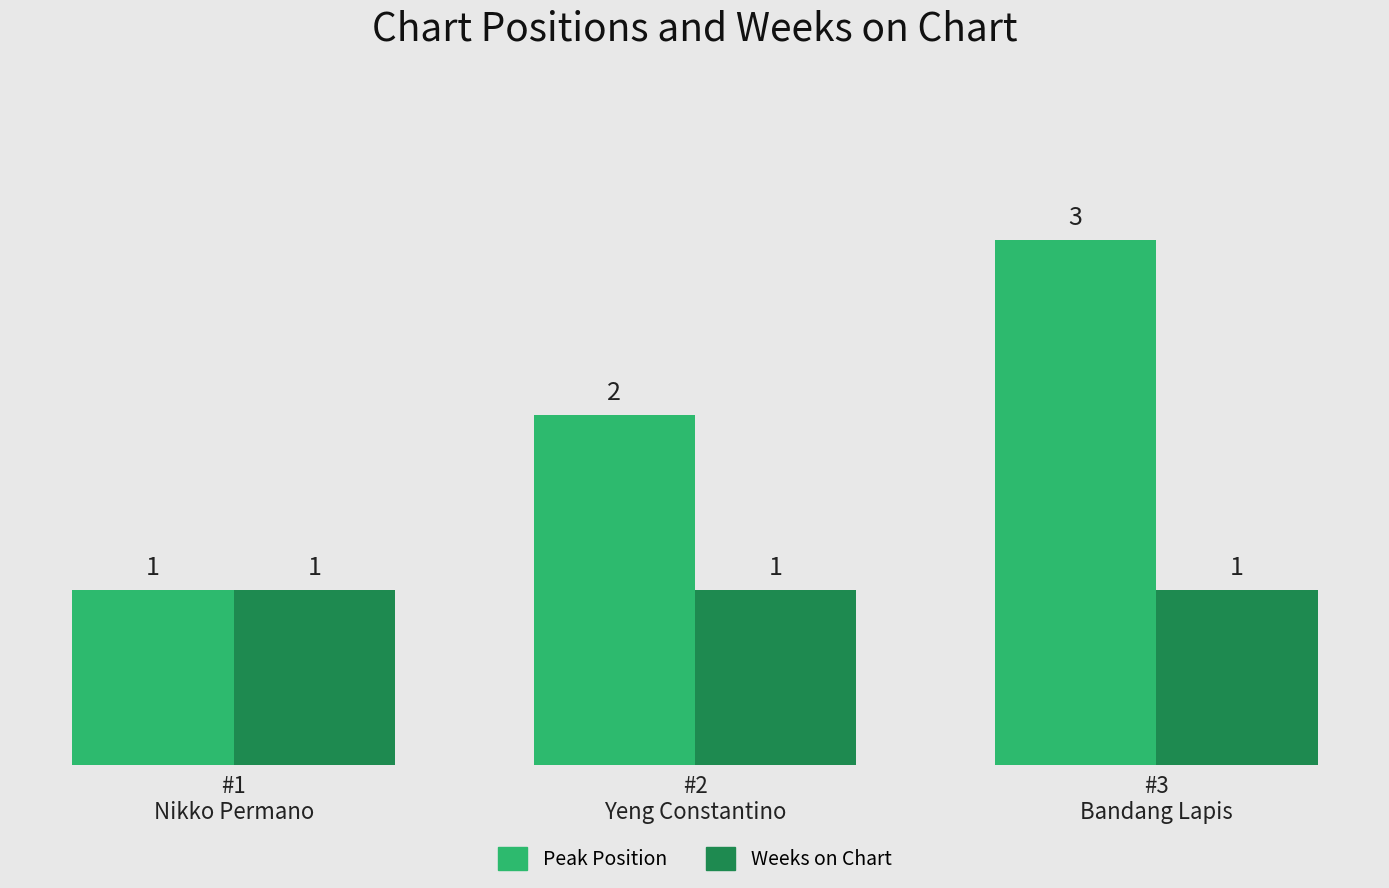

What is the lowest value of the Peak Position series?

1